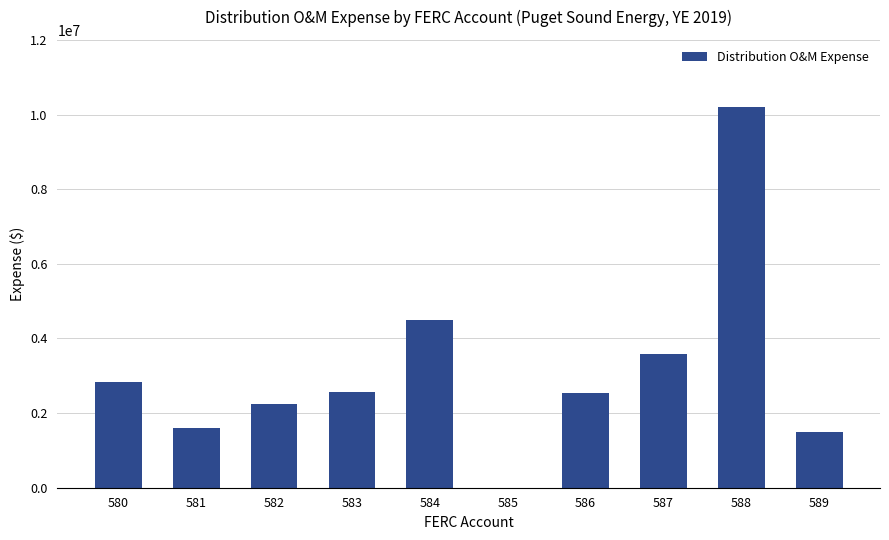

What is the maximum value shown in the chart?

10194399